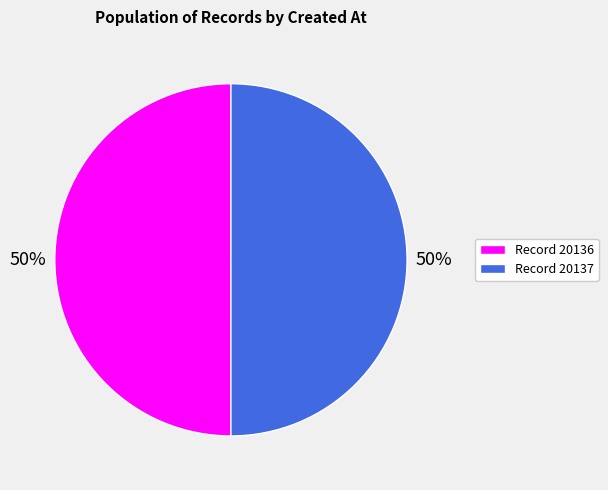

To the nearest percent, what is the average slice percentage?

50%